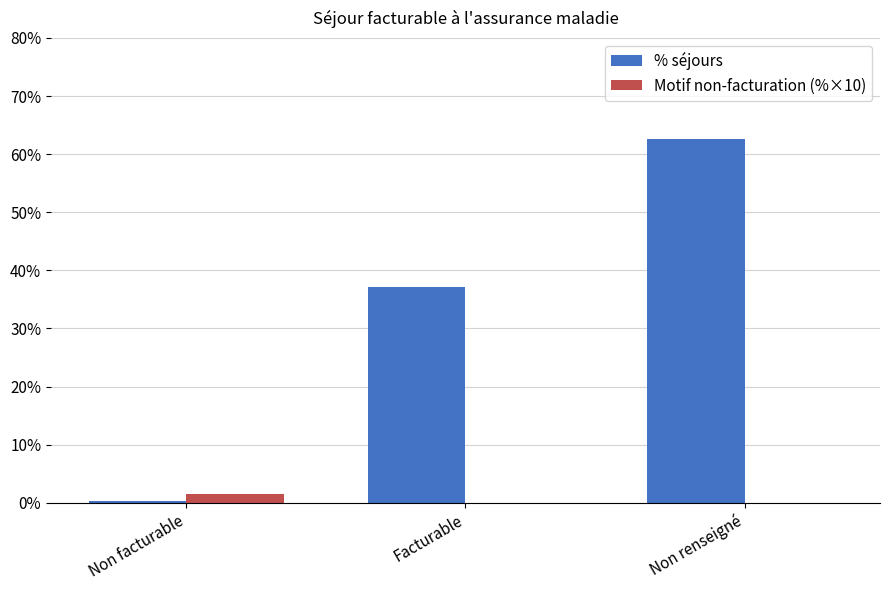

Between Non facturable and Facturable, which series saw the biggest shift?

% séjours